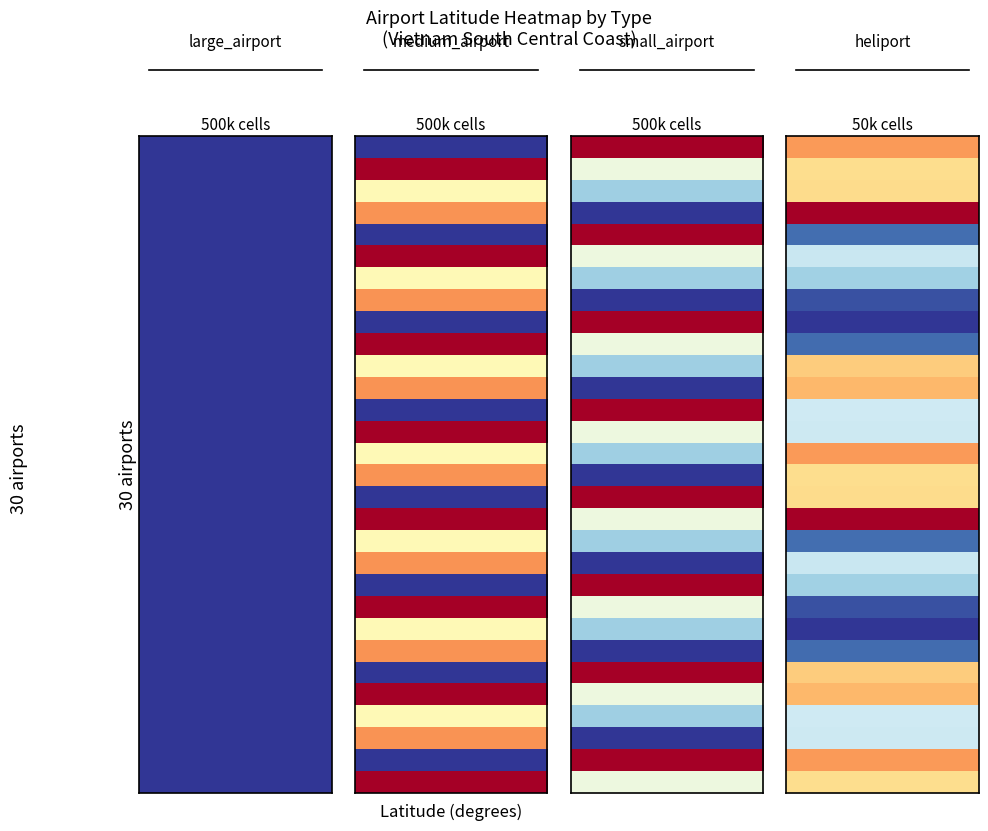

What is the total value across all series at 29?

33.5